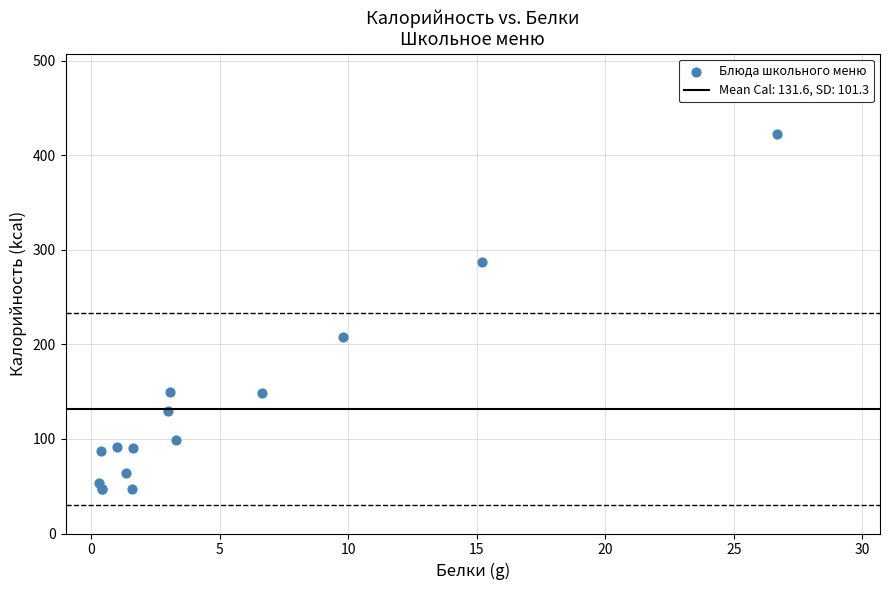

What Y value in the scatter plot is closest to 235?

208.3